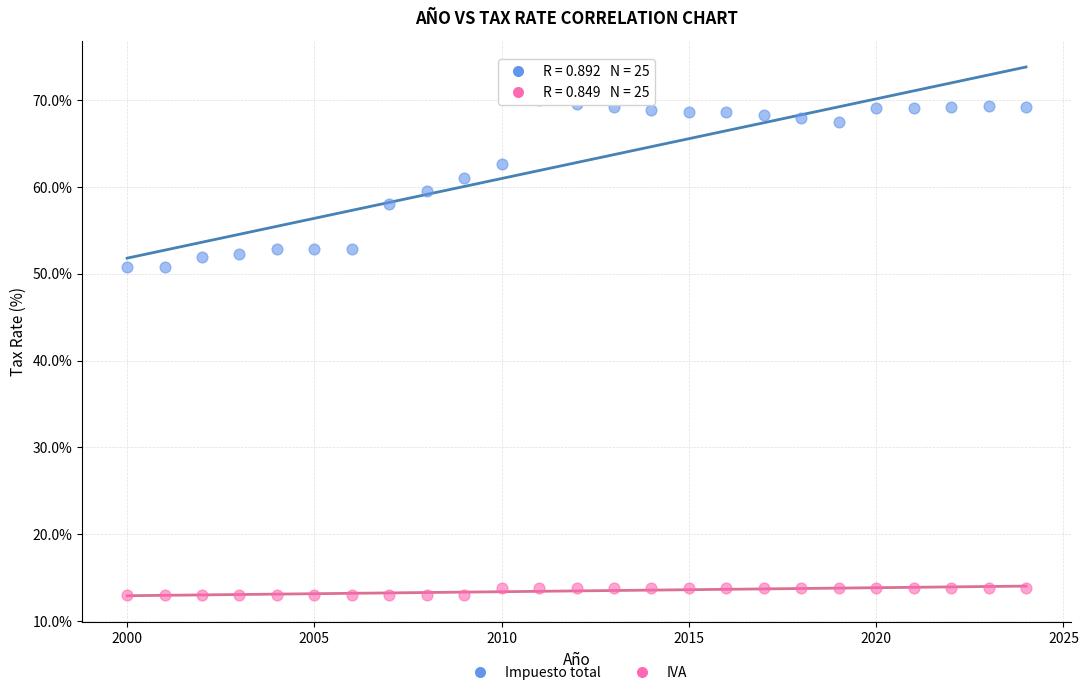

Which series has the largest Y range (max minus min)?

Impuesto total